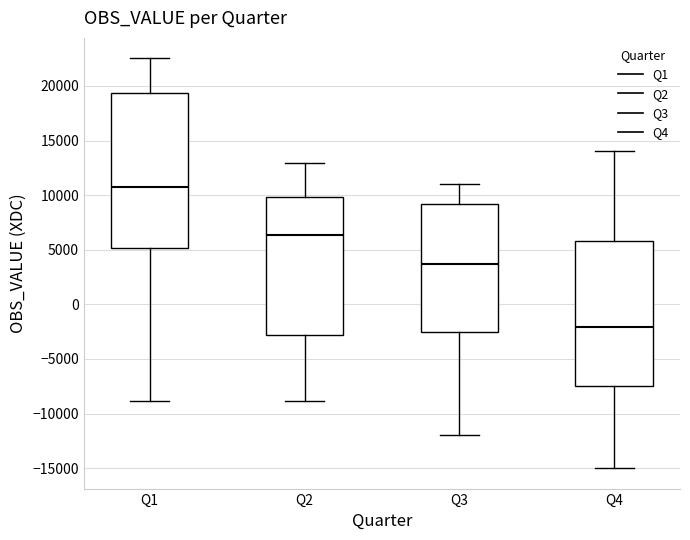

Comparing the boxes themselves (not the whiskers), which one is the tallest?

Q1